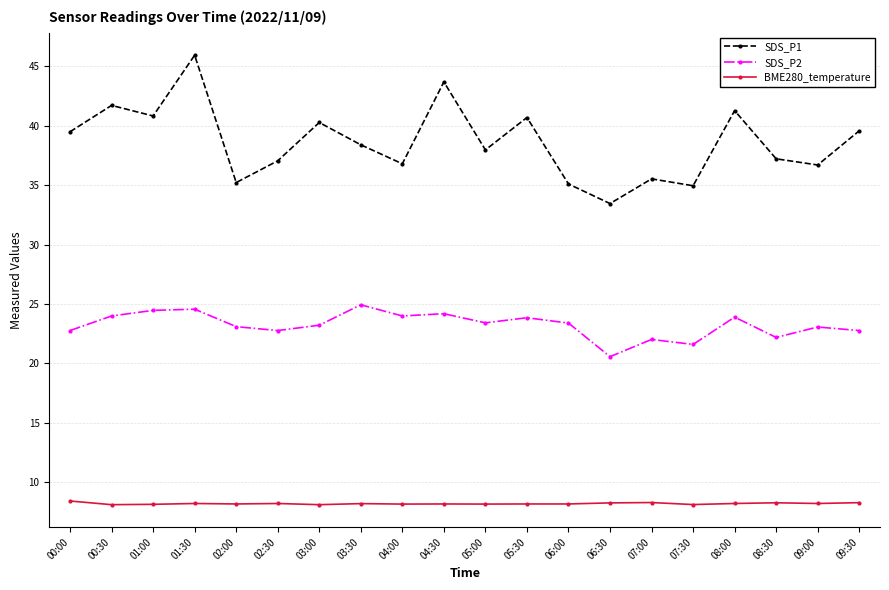

Which series has the widest spread of values?

SDS_P1